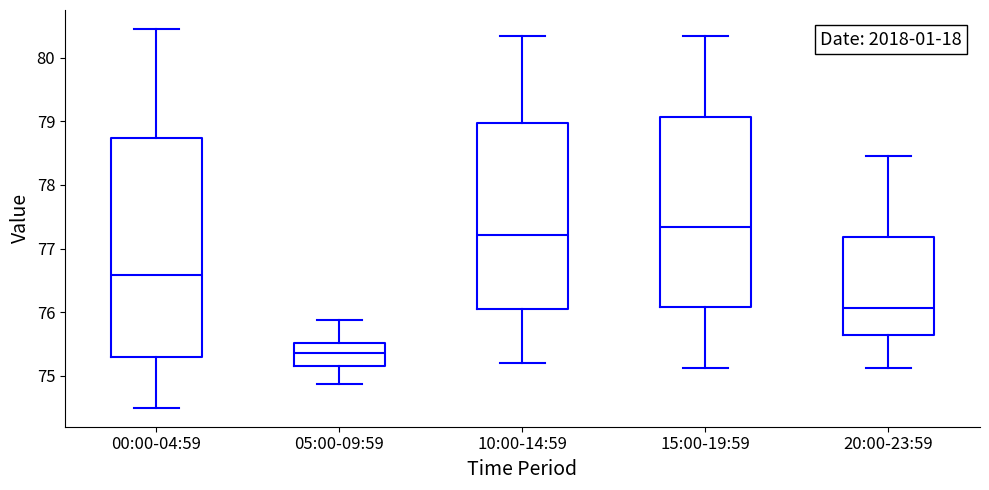

Which box is the tallest, from its lower edge to its upper edge?

00:00-04:59